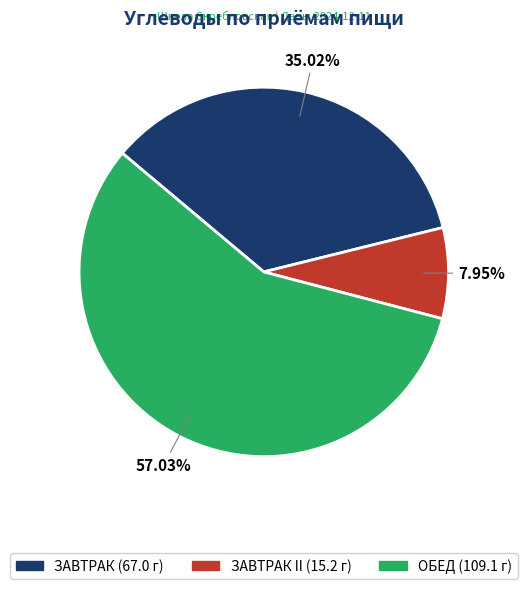

Is there any slice that represents more than half of the pie?

Yes